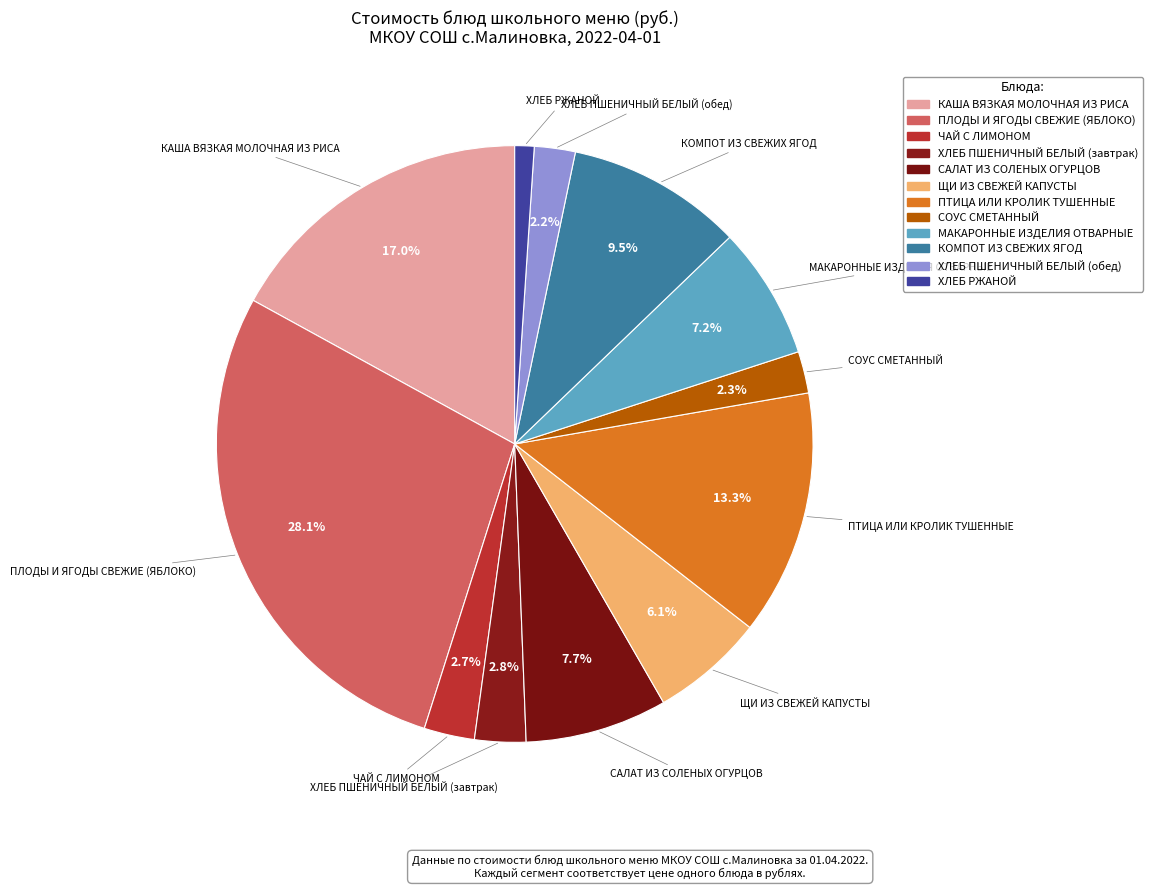

Approximately how many times larger is the value at САЛАТ ИЗ СОЛЕНЫХ ОГУРЦОВ compared to ЧАЙ С ЛИМОНОМ?

2.8